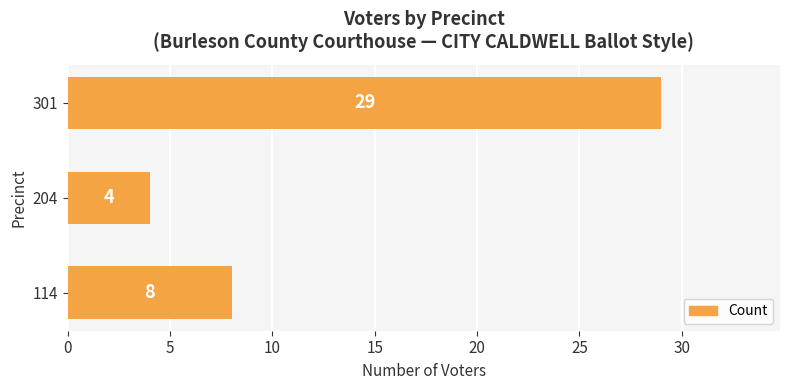

Which has a higher value, 301 or 114?

301